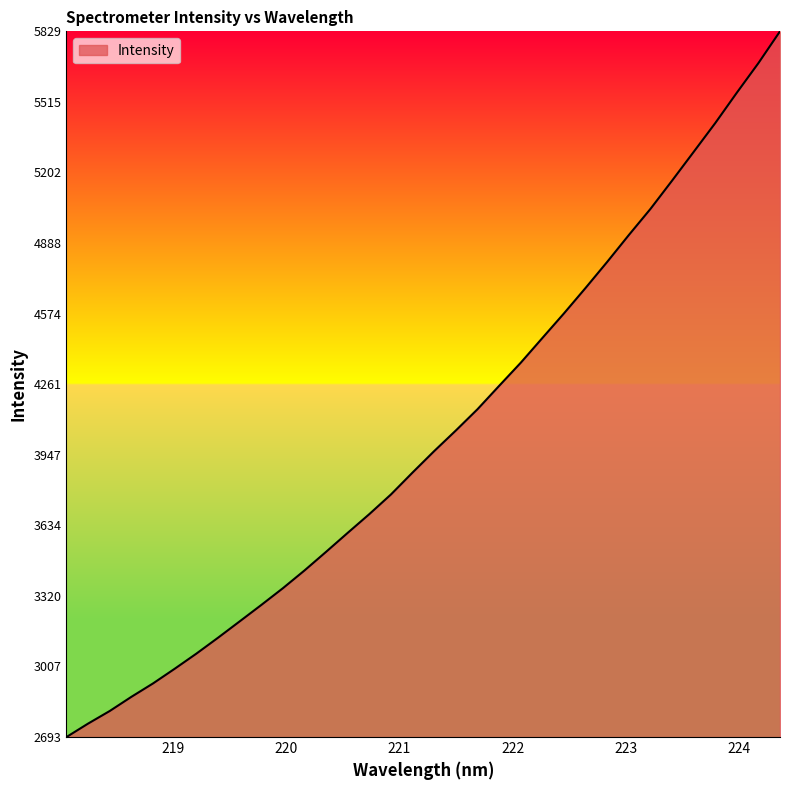

Count the number of categories in the chart.

34